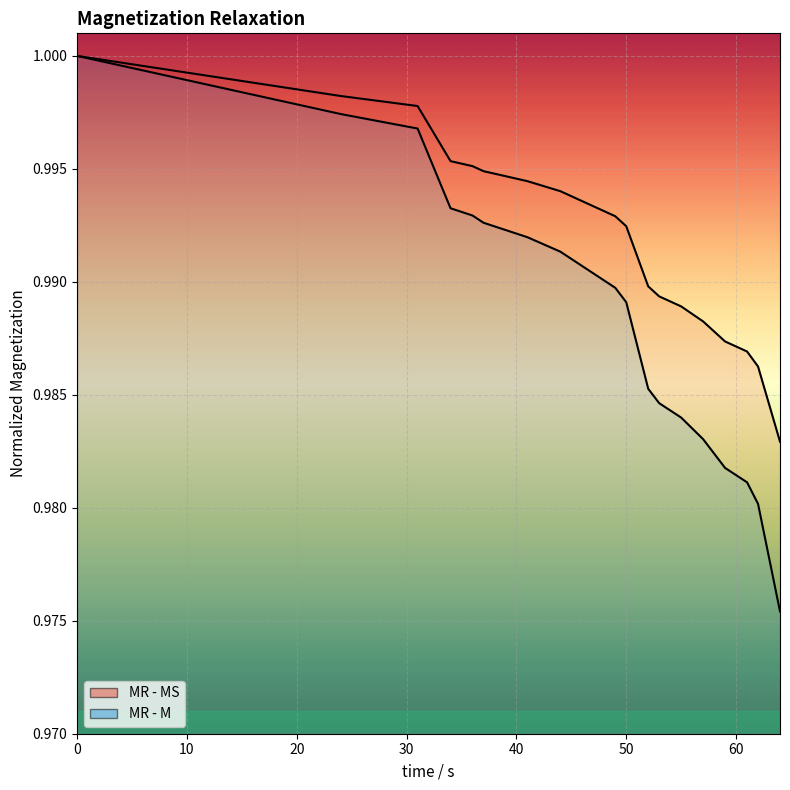

True or false: MR - M has a value of 1.4 at 53.

False